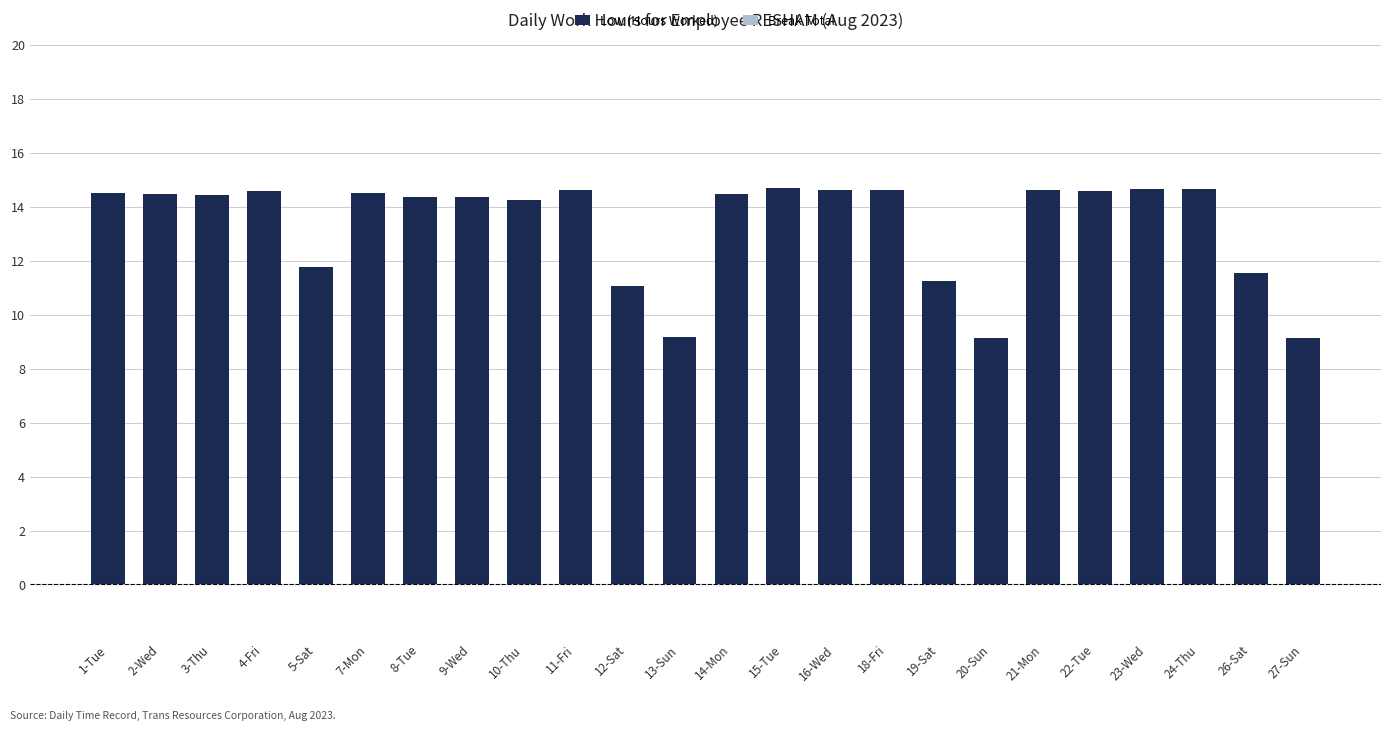

What position from the left is 14-Mon?

13